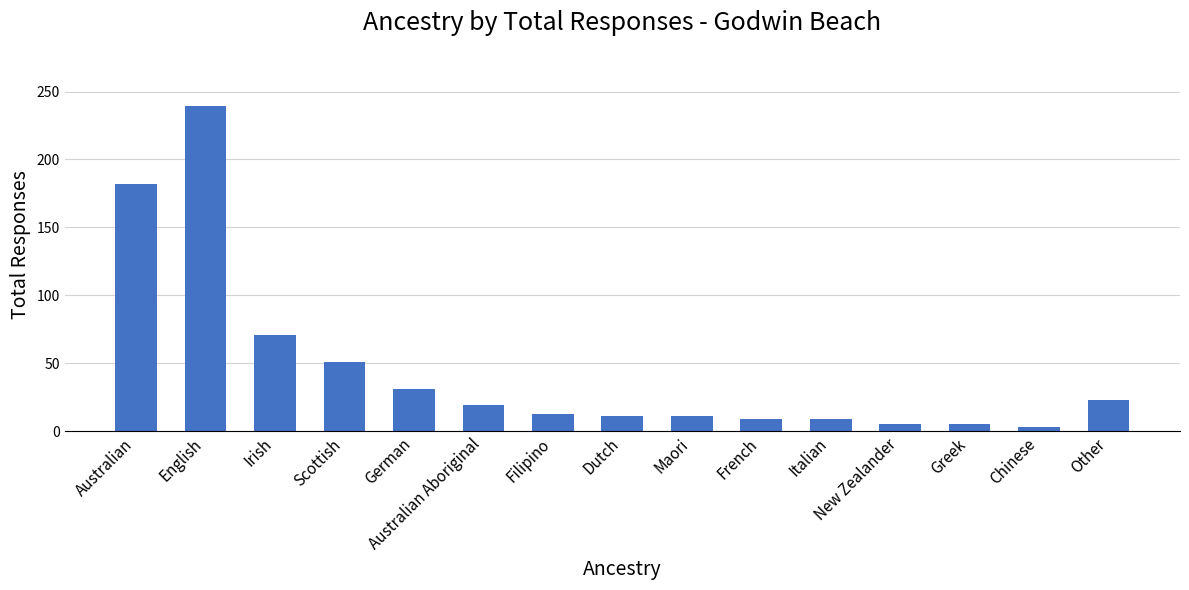

Approximately how many times larger is the value at Other compared to French?

2.6